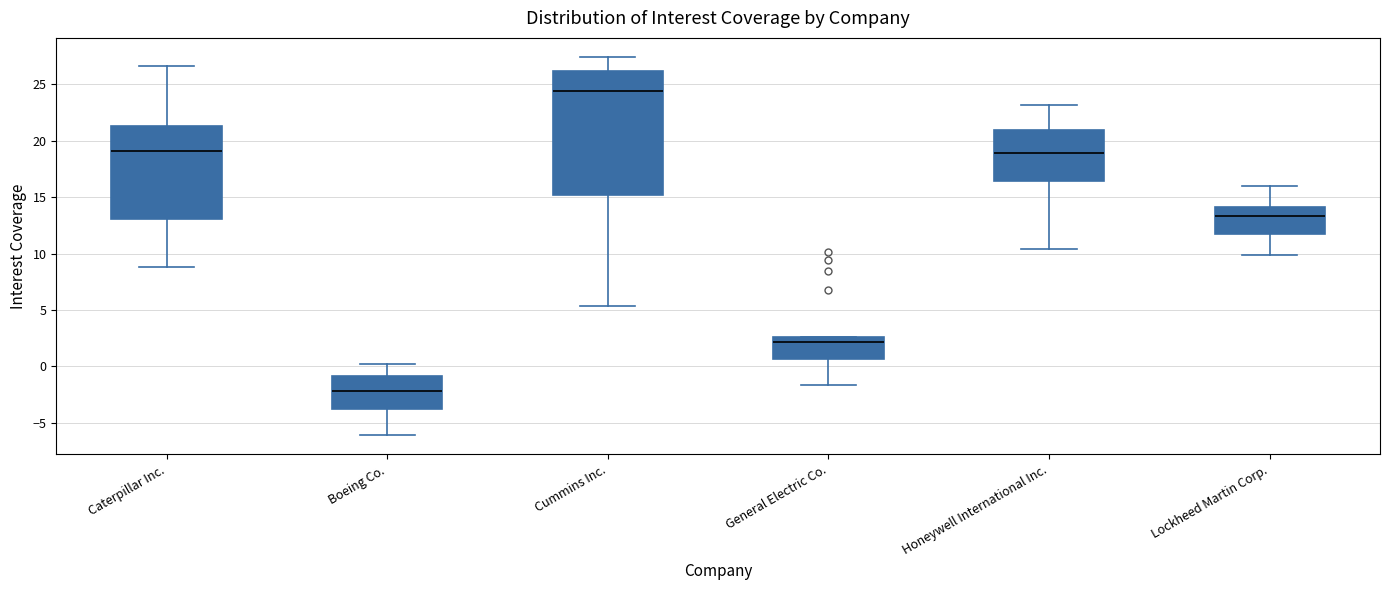

Where does the lower whisker of the box for General Electric Co. end on the y-axis? The values are not printed on the chart, so give them approximately, as read against the axis.

-1.5